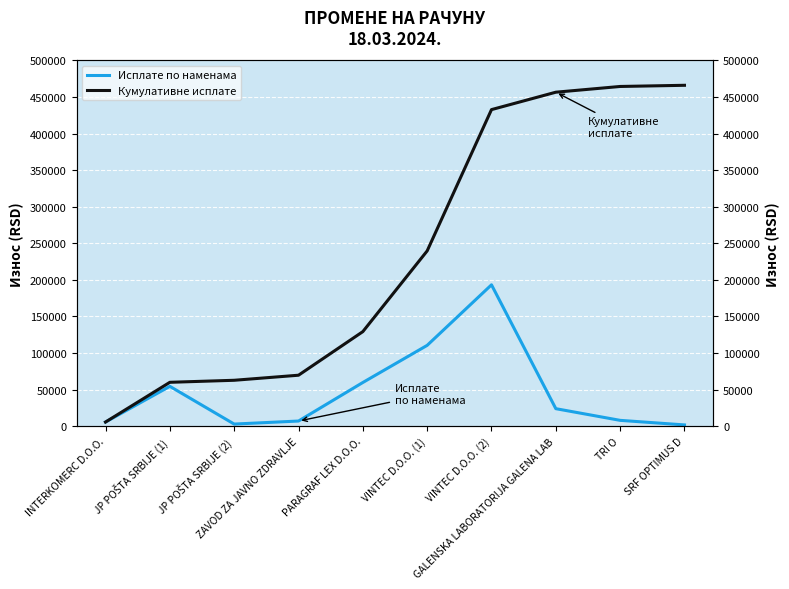

How many data points does each series have?

10